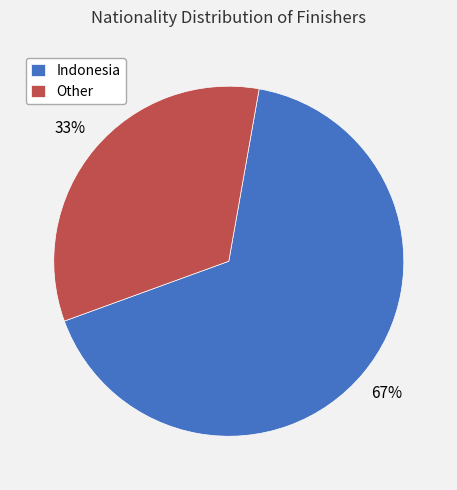

Approximately how many times larger is the value at Indonesia compared to Other?

2.0